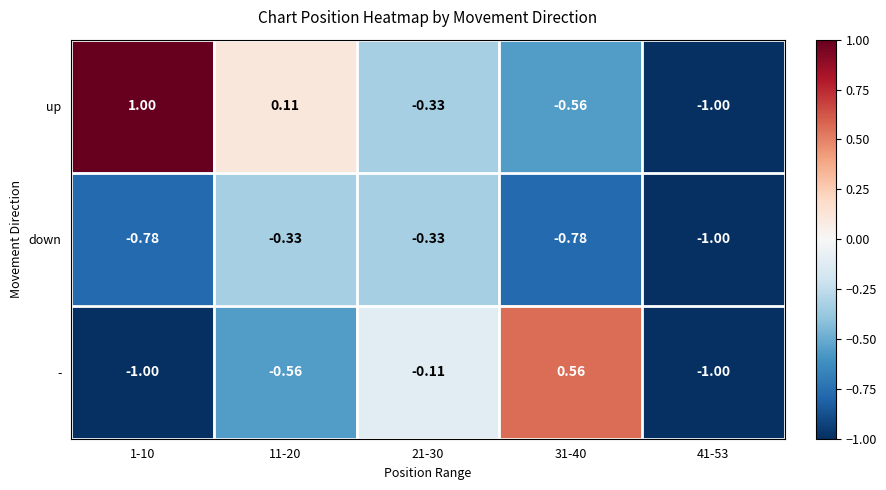

Rank the series at 1-10 from highest to lowest value.

up, down, -